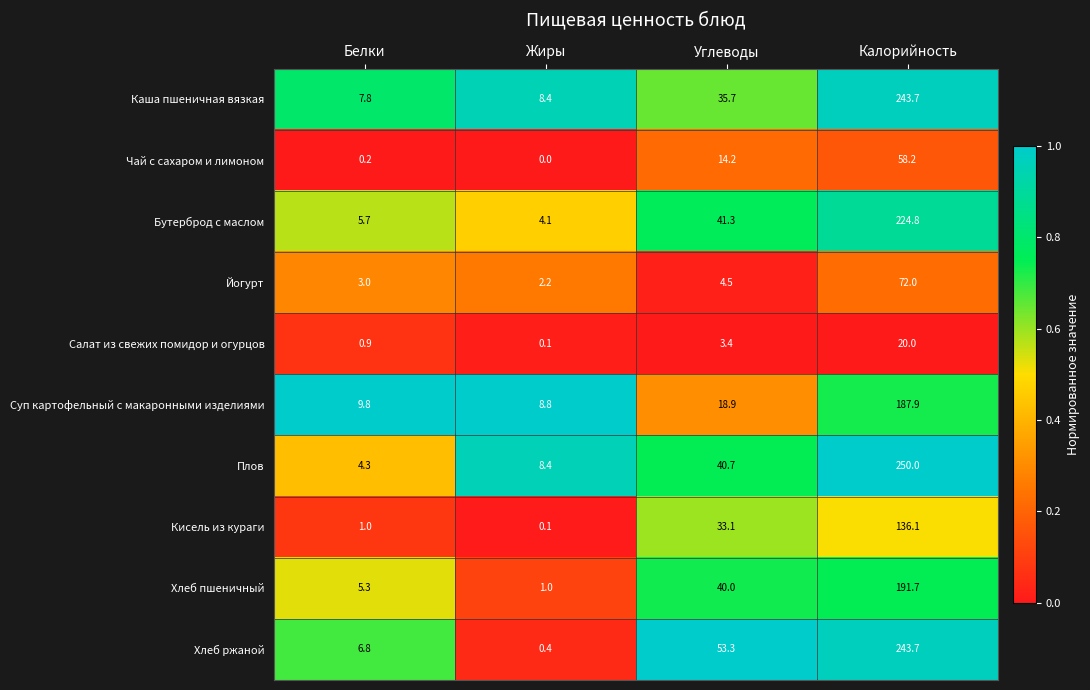

What is the maximum value shown in the chart?

250.0